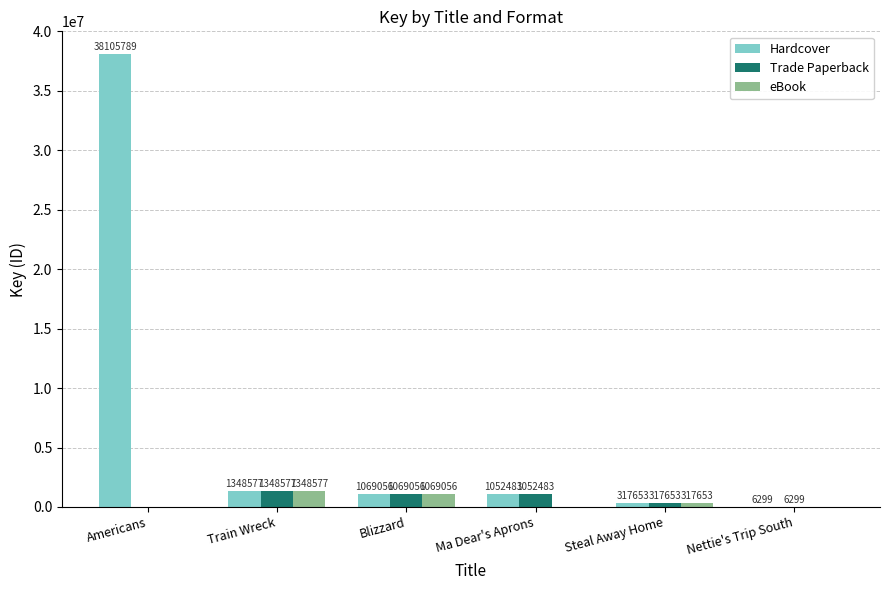

How many groups of bars are there?

6